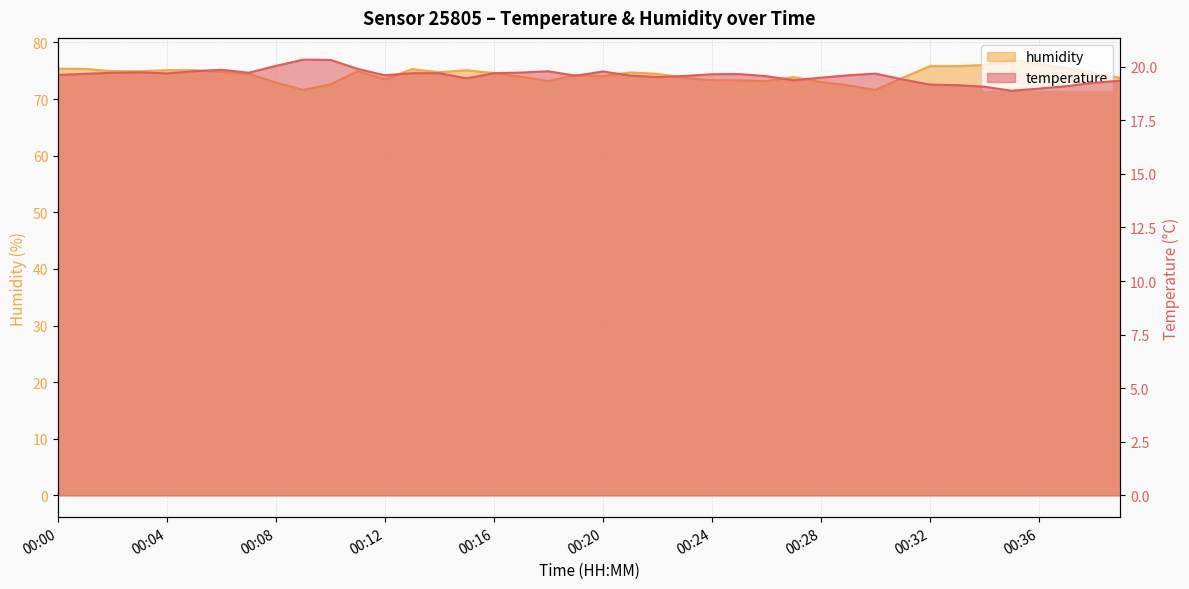

Is it true that temperature equals 6.1 at 00:13?

False